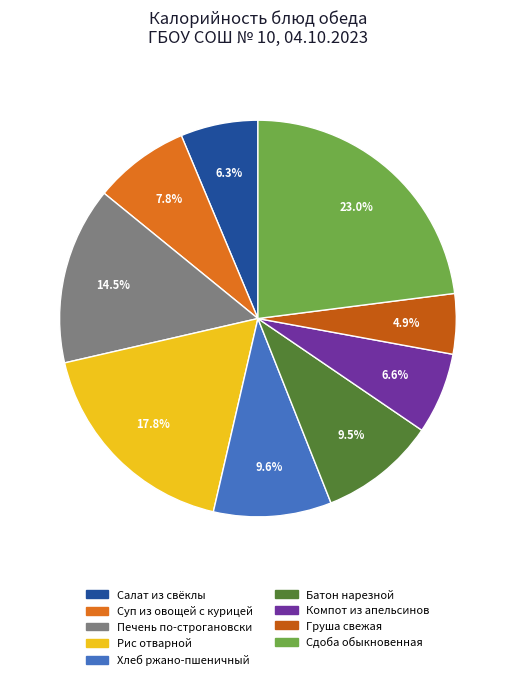

To the nearest percent, what is the difference between the largest and smallest slice percentages?

18%